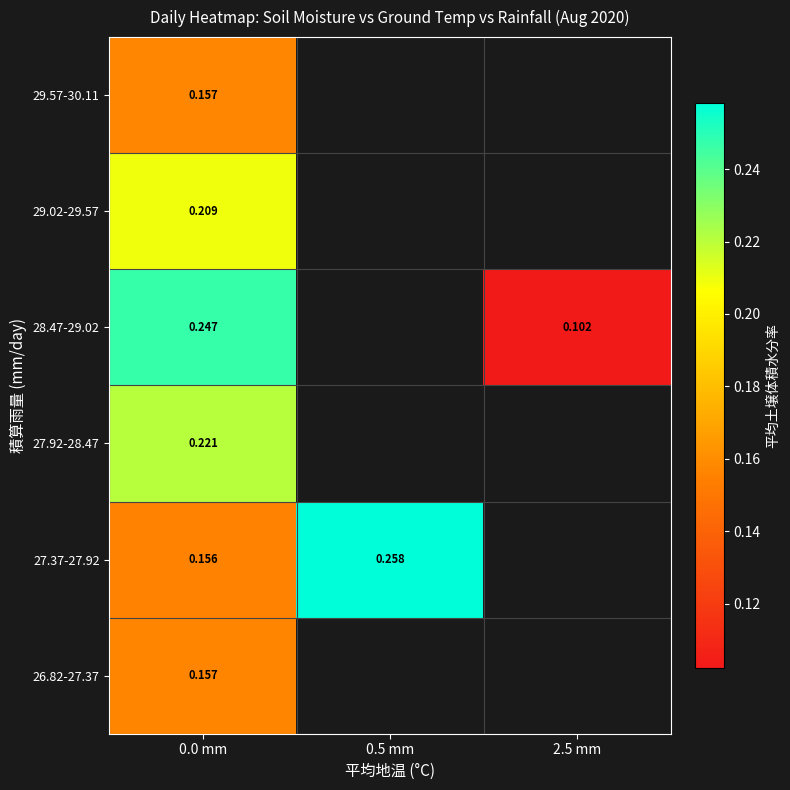

Is the value of 28.47-29.02 at 0.0 mm greater than the value of 27.37-27.92 at 0.5 mm?

No